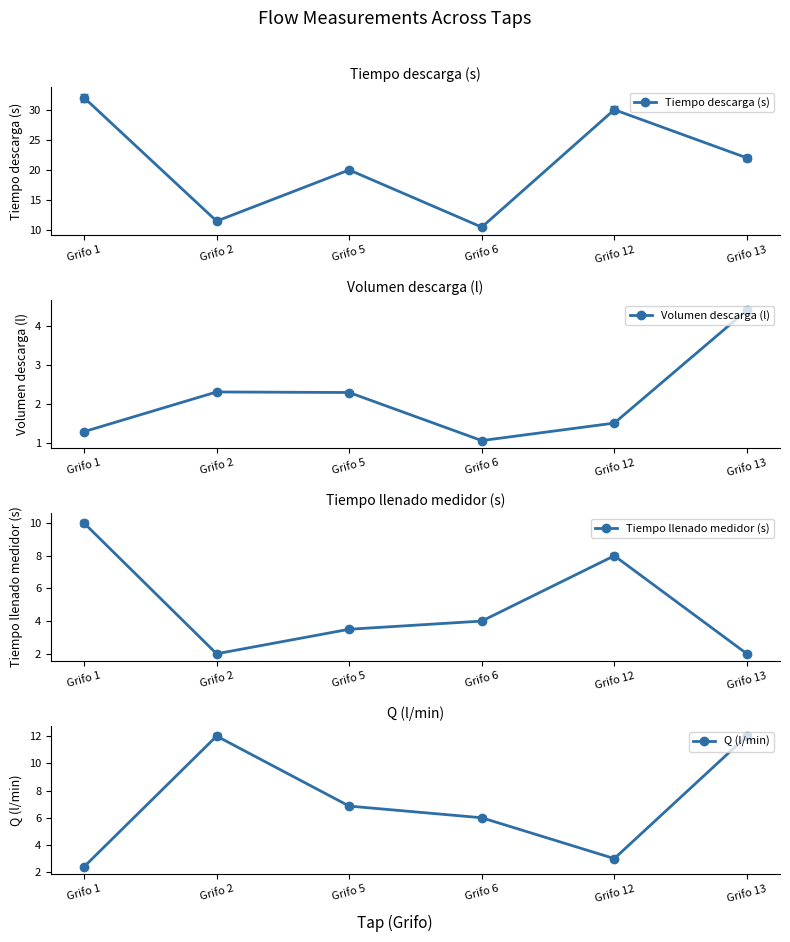

How many data points does each series have?

6